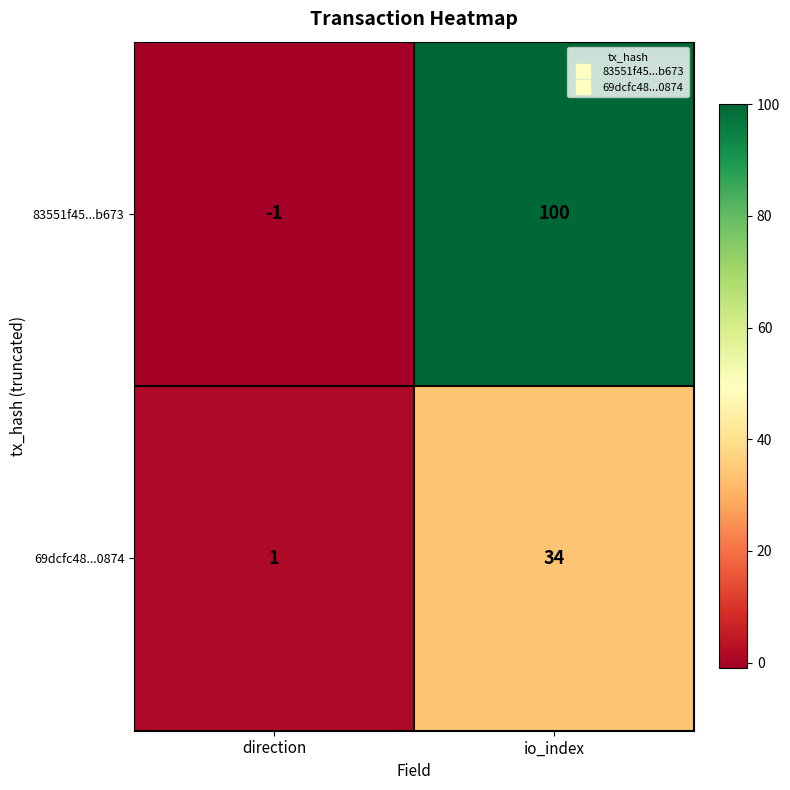

Between direction and io_index, which series saw the biggest shift?

83551f45...b673